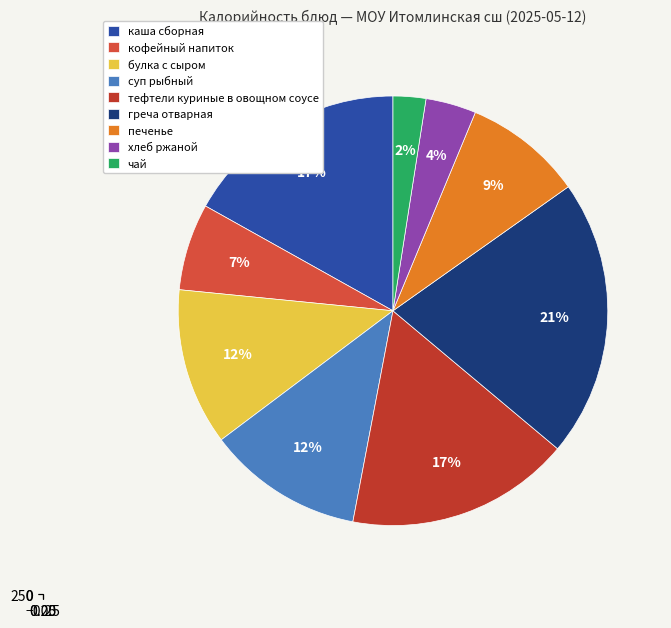

Combined, what portion of the pie is кофейный напиток and греча отварная?

27.4%